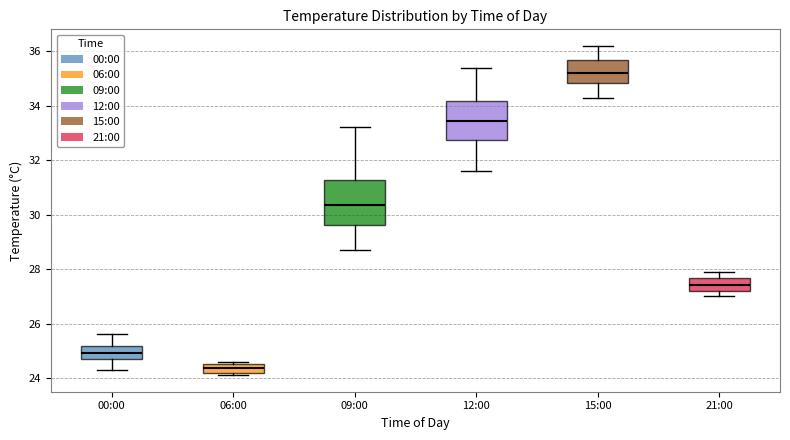

Where does the median line of the box for 06:00 sit on the y-axis? The values are not printed on the chart, so give them approximately, as read against the axis.

24.4